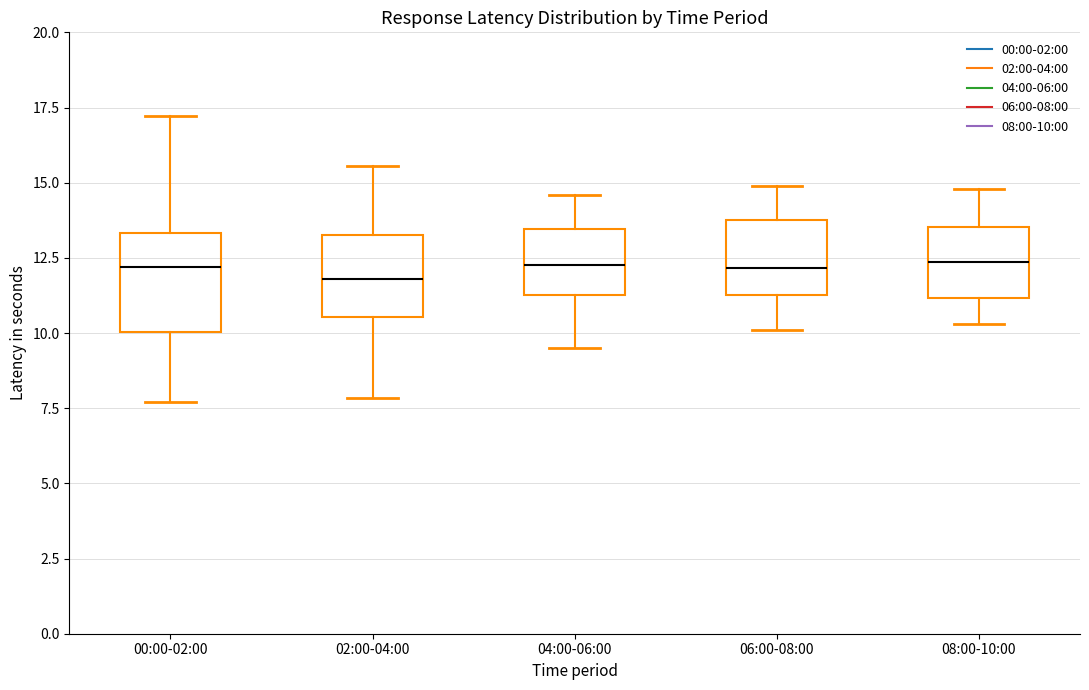

Reading left to right, transcribe this box plot: for each box, give where its median line is, the range the box spans, and where its two whiskers end, as read against the y-axis. The values are not printed on the chart, so give them approximately, as read against the axis.

00:00-02:00: median 12.0, box 10.0 to 13.5, whiskers 7.5 to 17.0
02:00-04:00: median 12.0, box 10.5 to 13.5, whiskers 8.0 to 15.5
04:00-06:00: median 12.5, box 11.5 to 13.5, whiskers 9.5 to 14.5
06:00-08:00: median 12.0, box 11.5 to 14.0, whiskers 10.0 to 15.0
08:00-10:00: median 12.5, box 11.0 to 13.5, whiskers 10.5 to 15.0